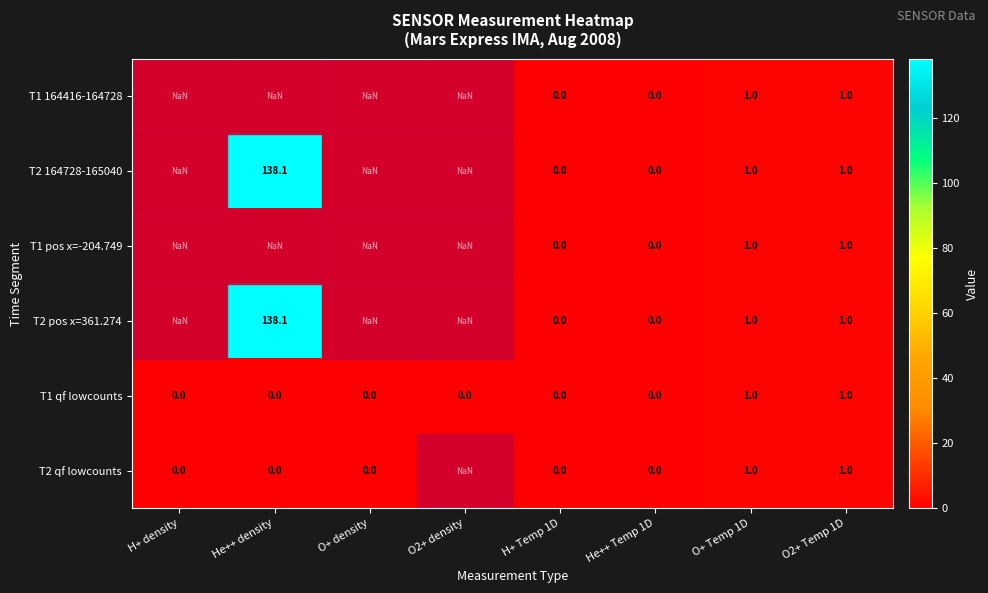

True or false: T2 qf lowcounts has a value of 0.0 at H+ density.

True